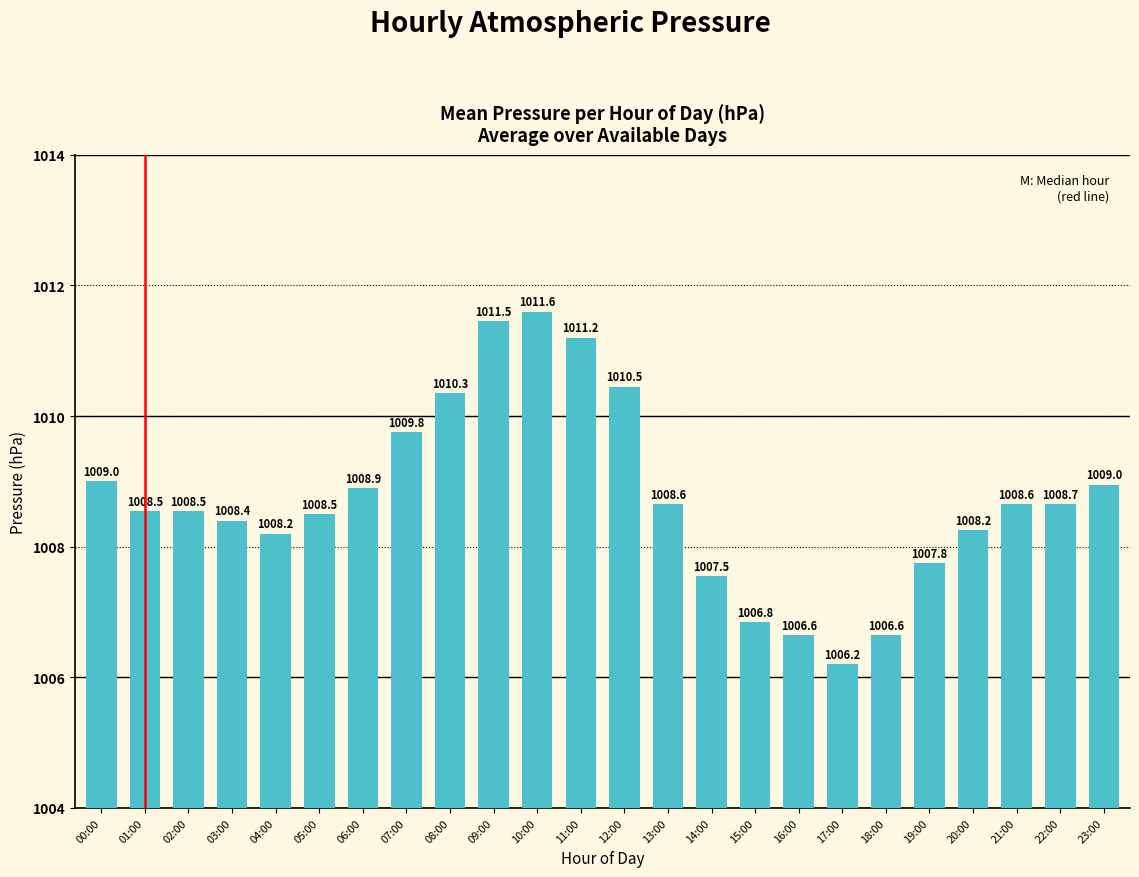

True or false: the data shows 262.2 at 17:00.

False